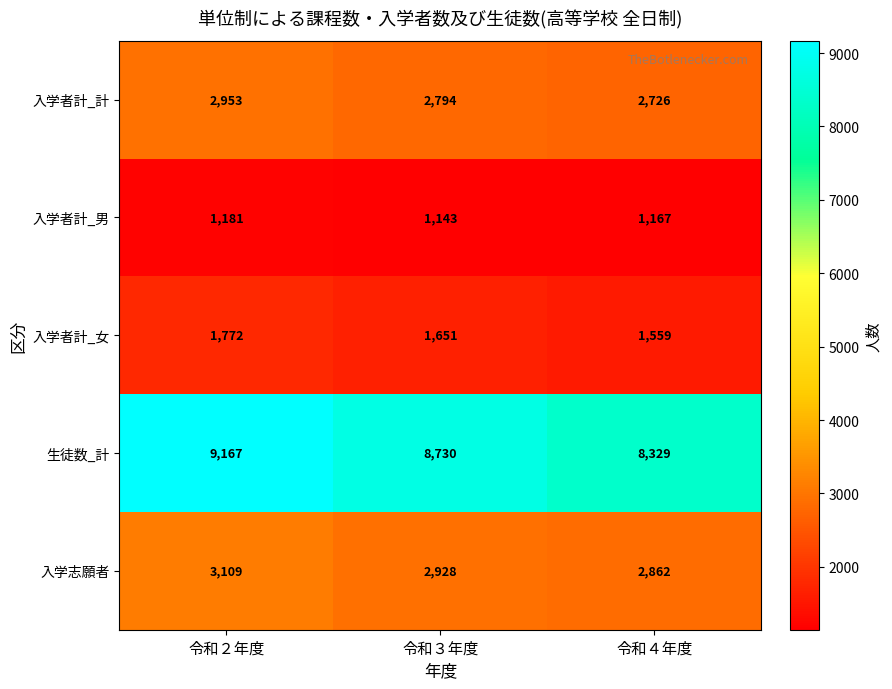

At which label is 生徒数_計 closest to 8748?

令和３年度